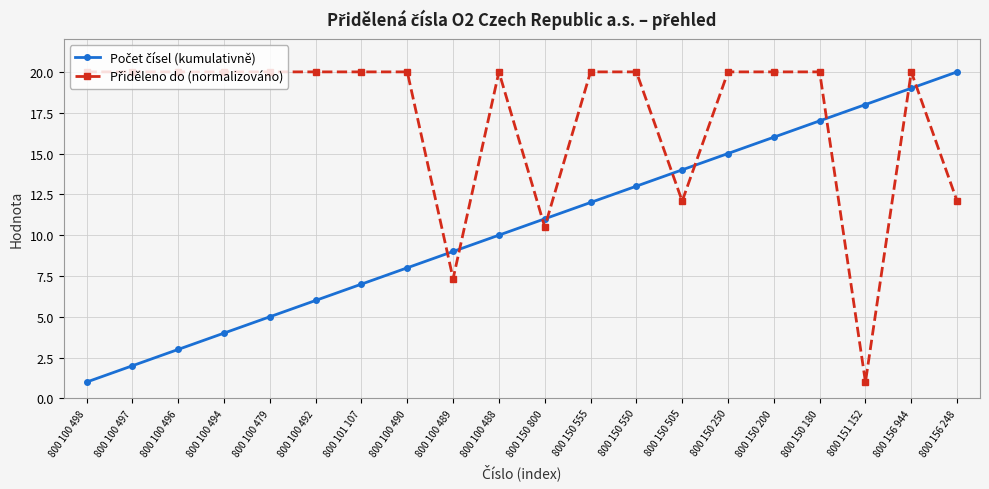

At which category is the sum across all series the highest?

800 156 944